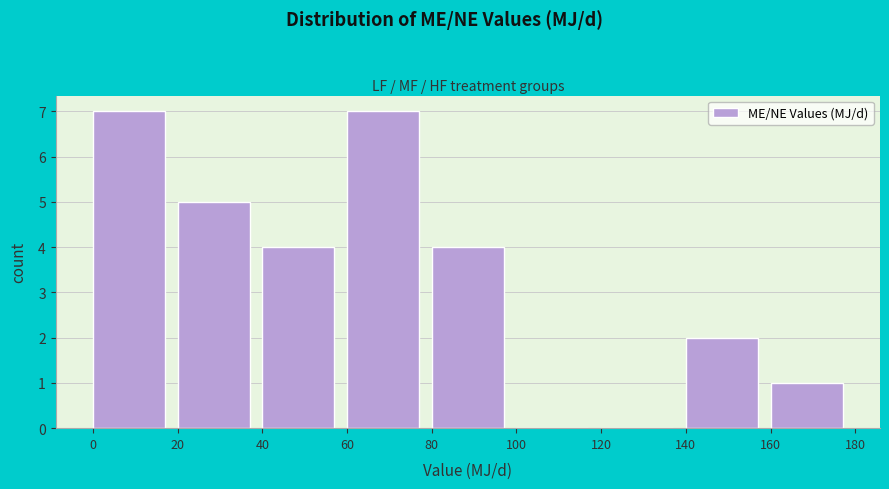

What is the height of the bar covering 0 to 20 on the x-axis? The values are not printed on the chart, so give them approximately, as read against the axis.

7